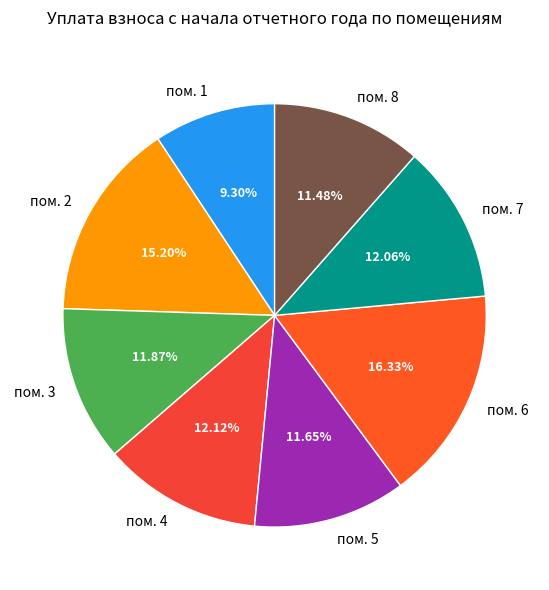

Is the sum of пом. 6 and пом. 4 greater than half?

No